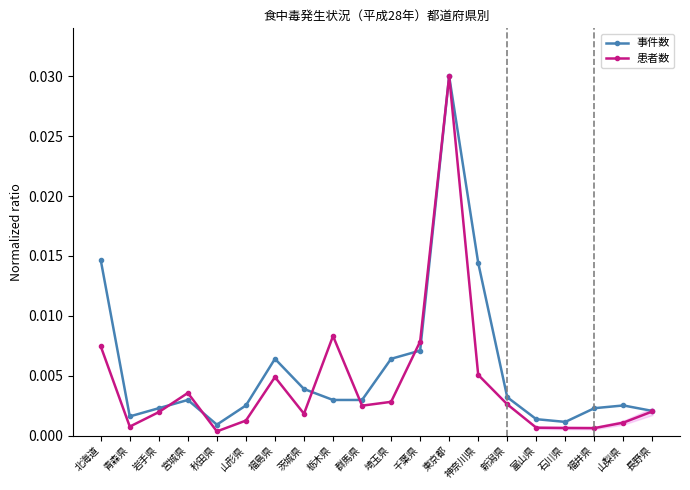

Between 新潟県 and 山形県, which is larger?

新潟県